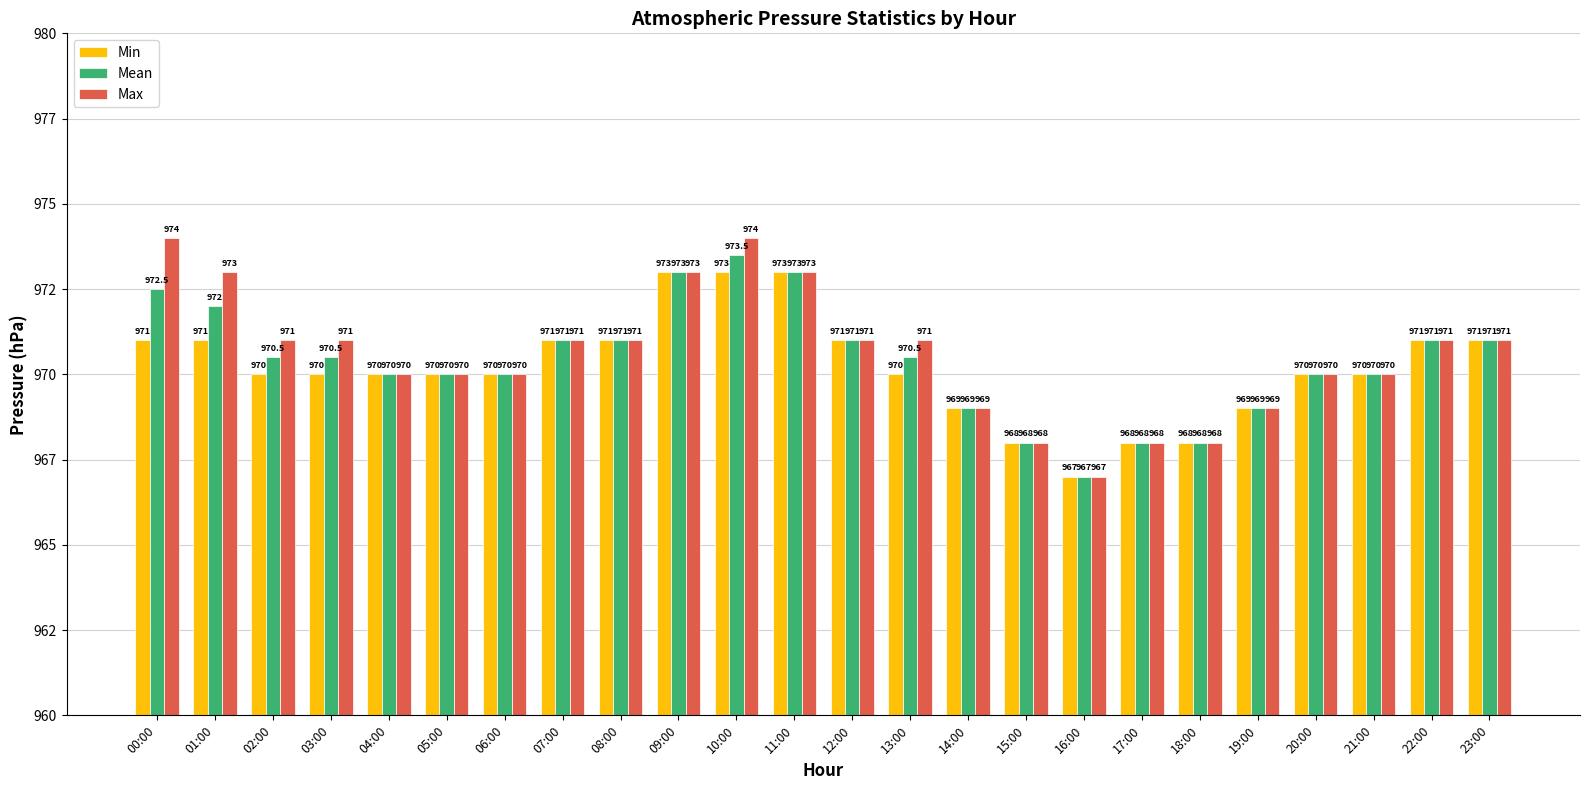

What is the highest value of the Mean series?

973.5